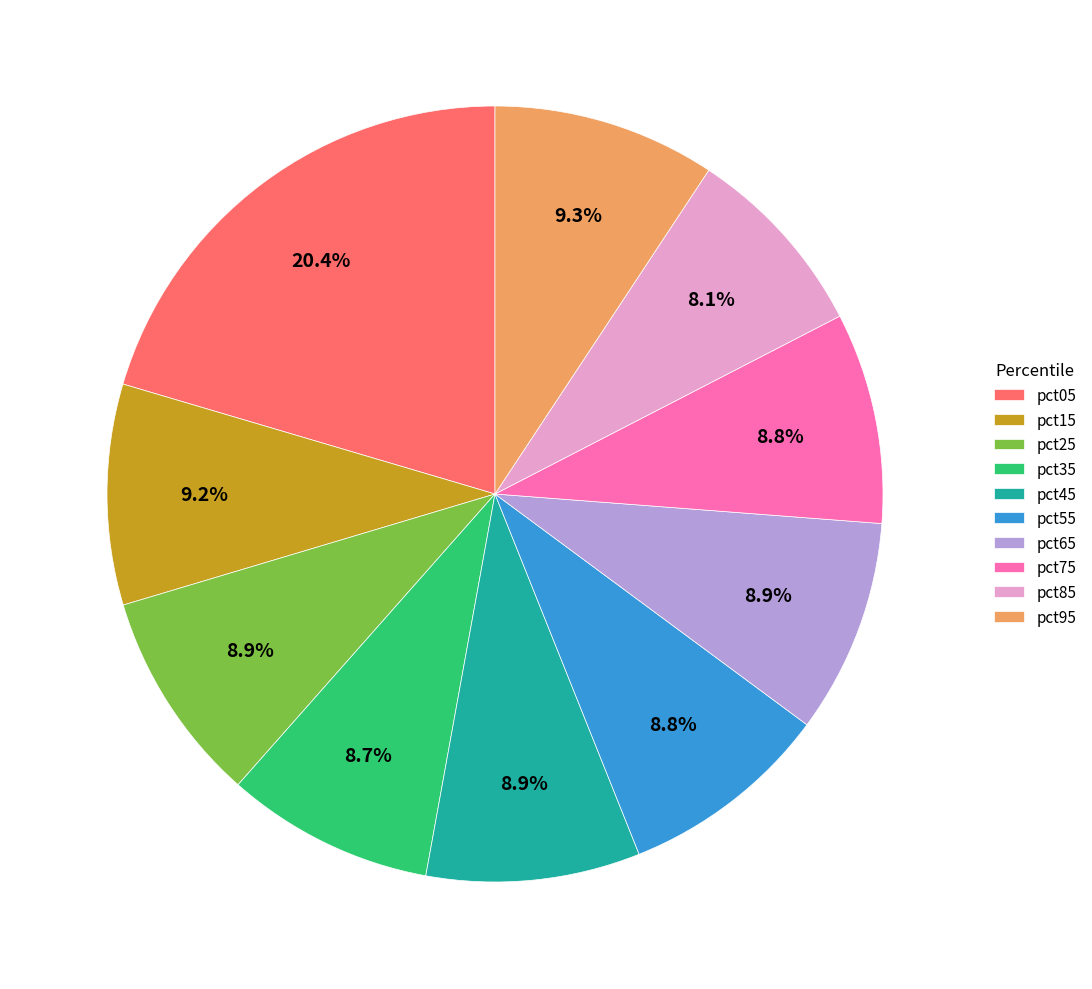

Count the number of slices in the pie.

10